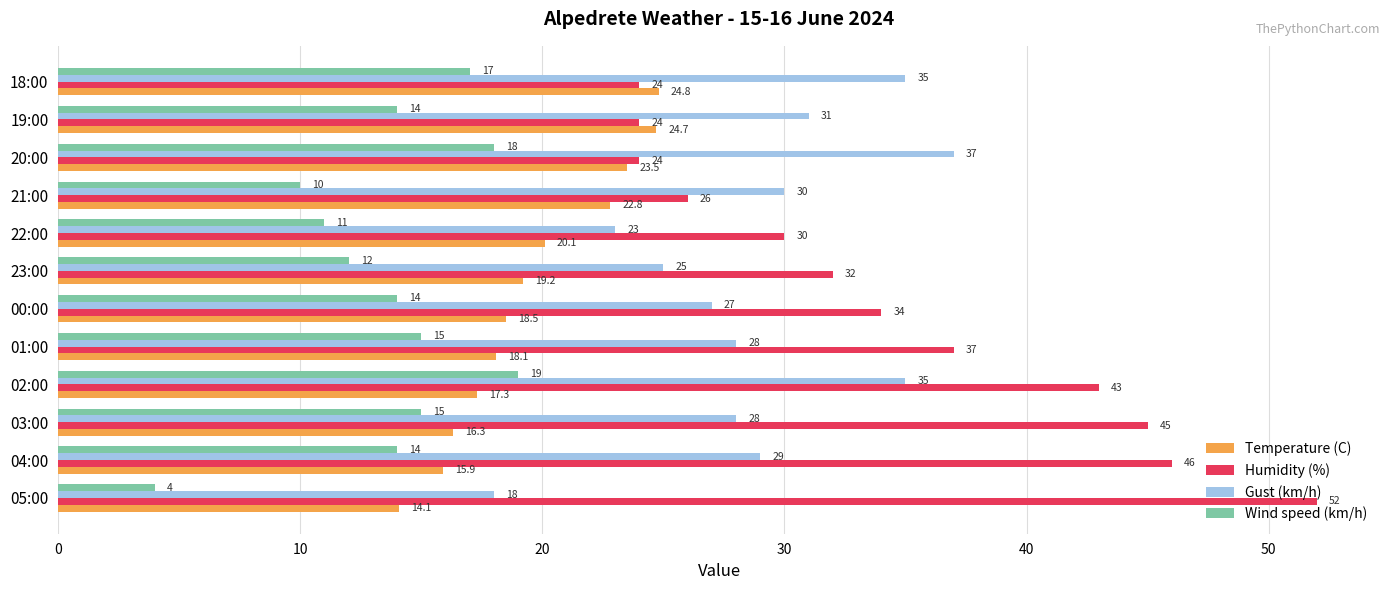

What is the approximate value of Gust (km/h) at 18:00?

35.0